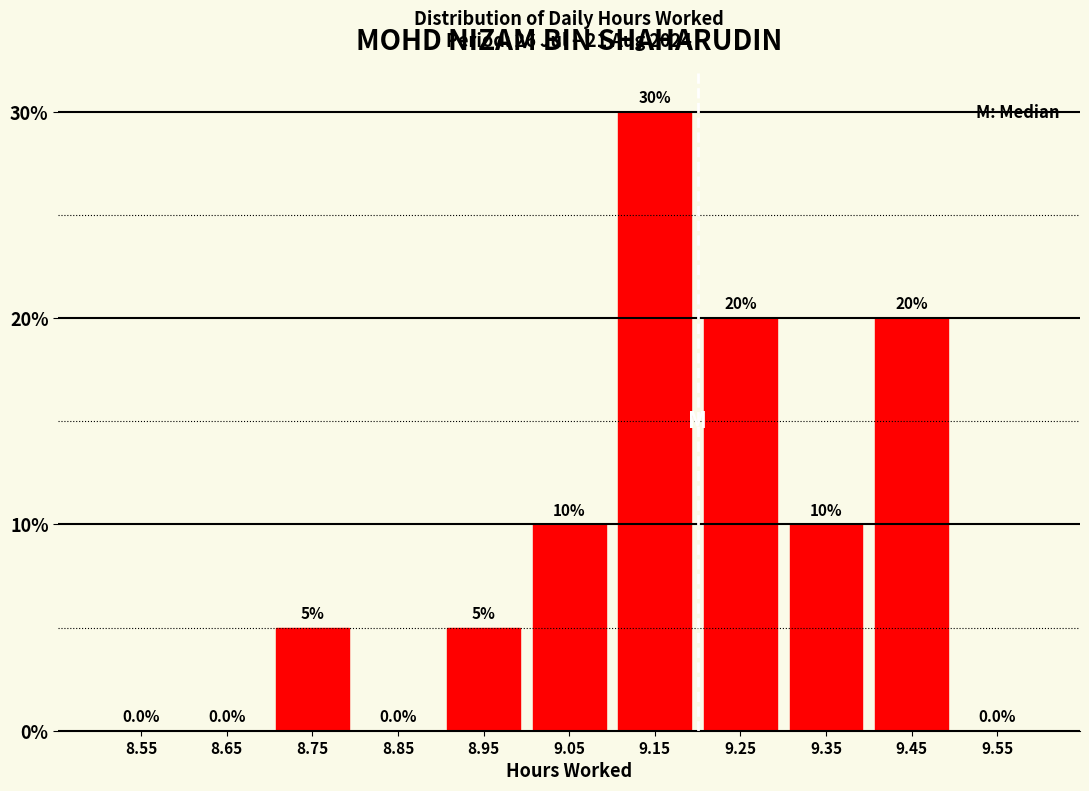

Which range on the x-axis has the tallest bar?

9.1 to 9.2